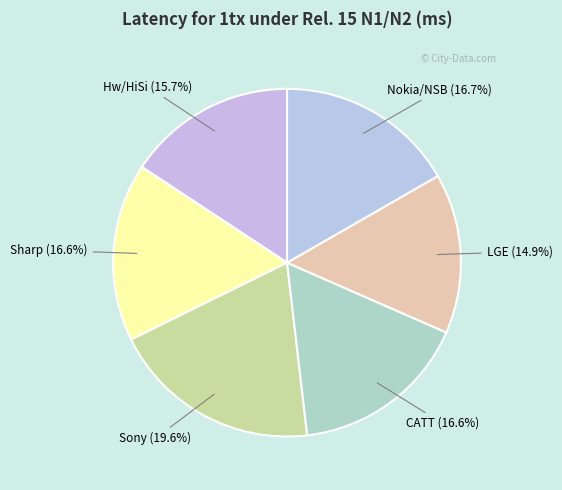

Does Hw/HiSi represent more than half of the total?

No